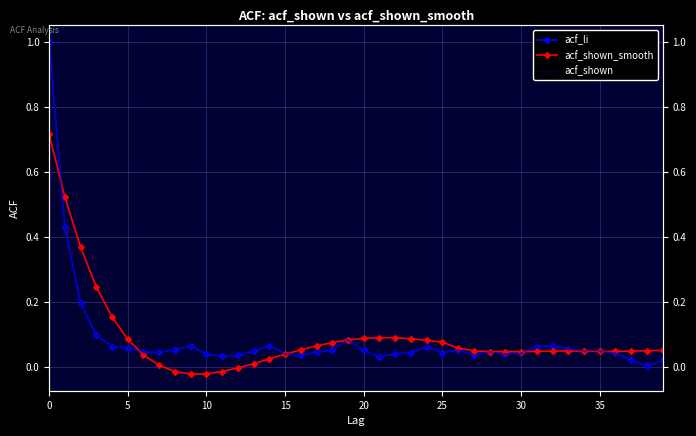

Which series has the largest total across all categories?

acf_shown_smooth